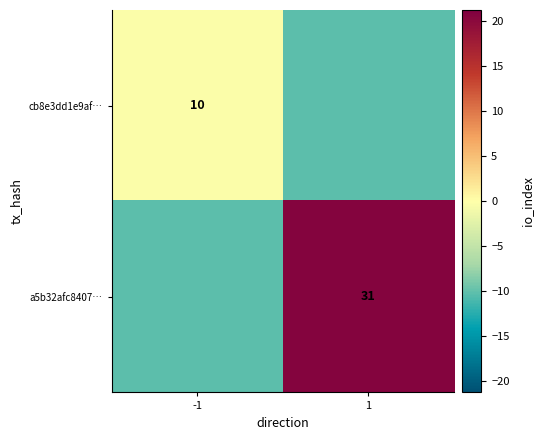

Is the value of cb8e3dd1e9af… at -1 greater than the value of a5b32afc8407… at 1?

No